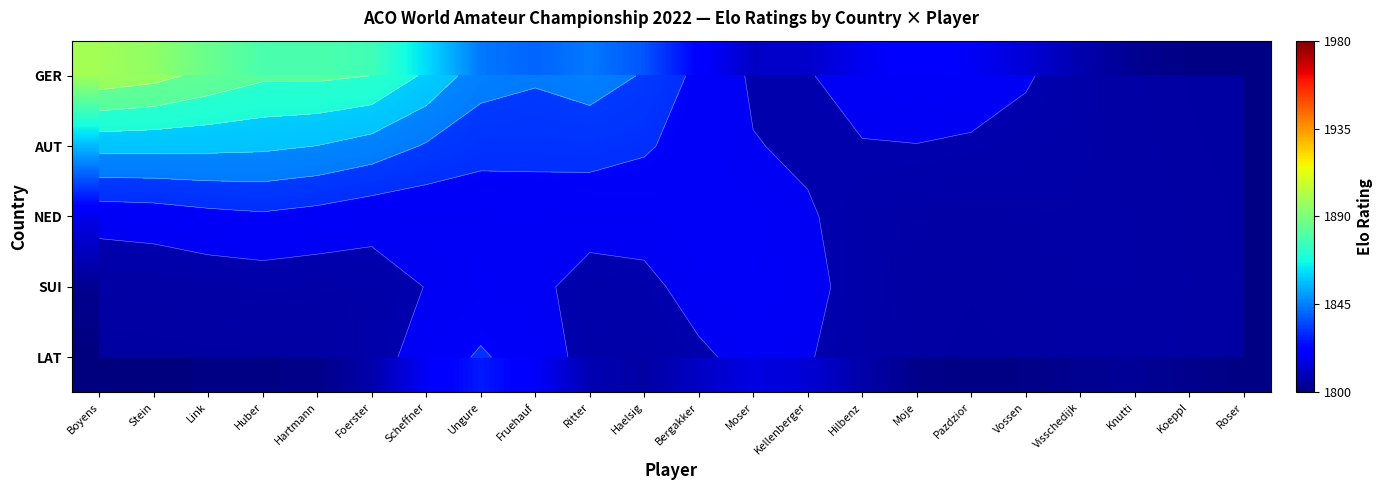

At which category does the chart reach its minimum across all series?

Boyens